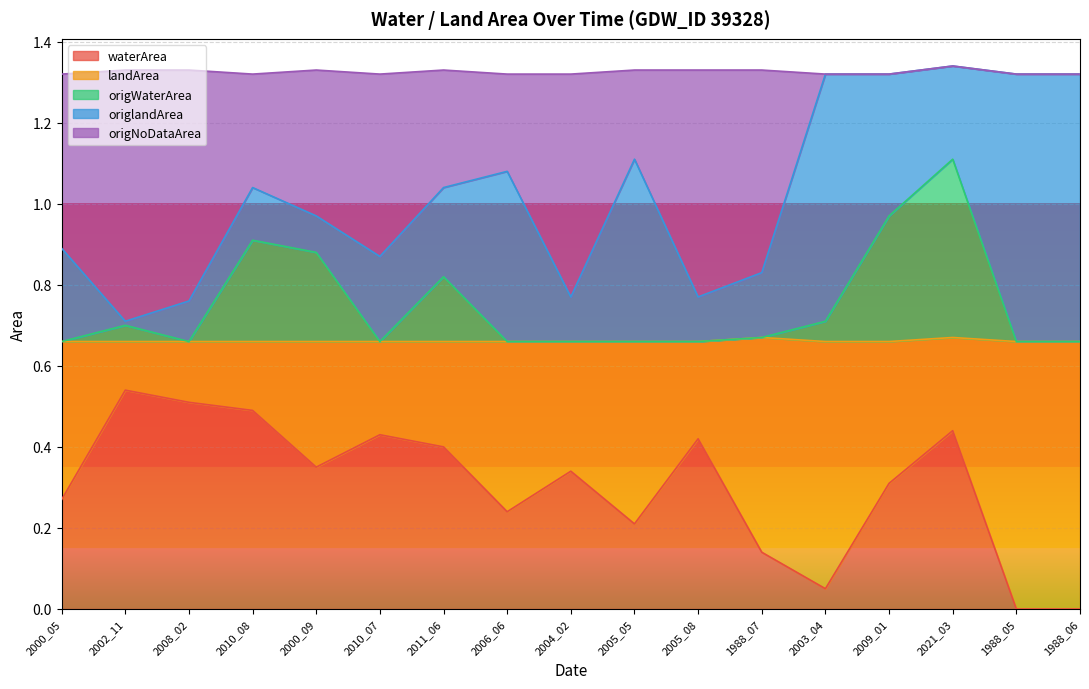

The value of waterArea at 2010_07 is 0.7. True or false?

False